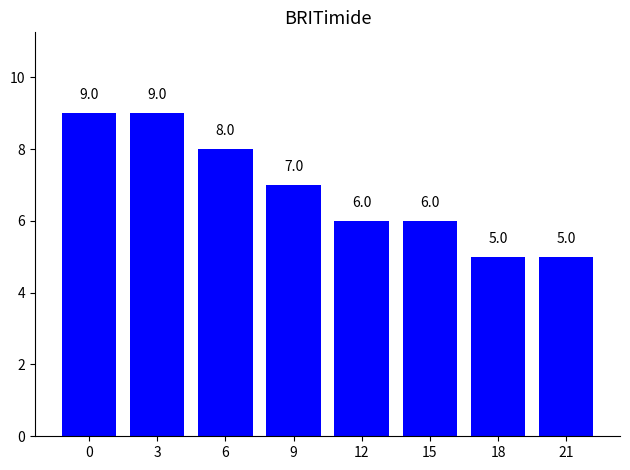

What is the value of the 2nd bar from the left?

9